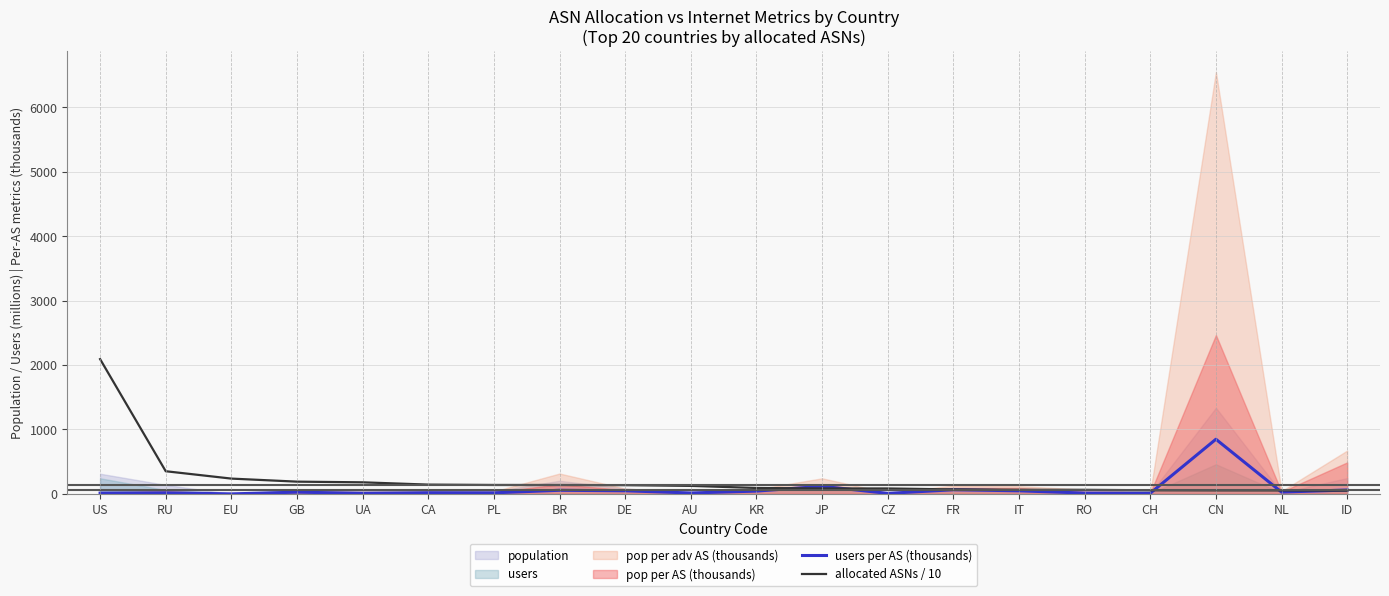

Which category has the lowest value across all series?

EU